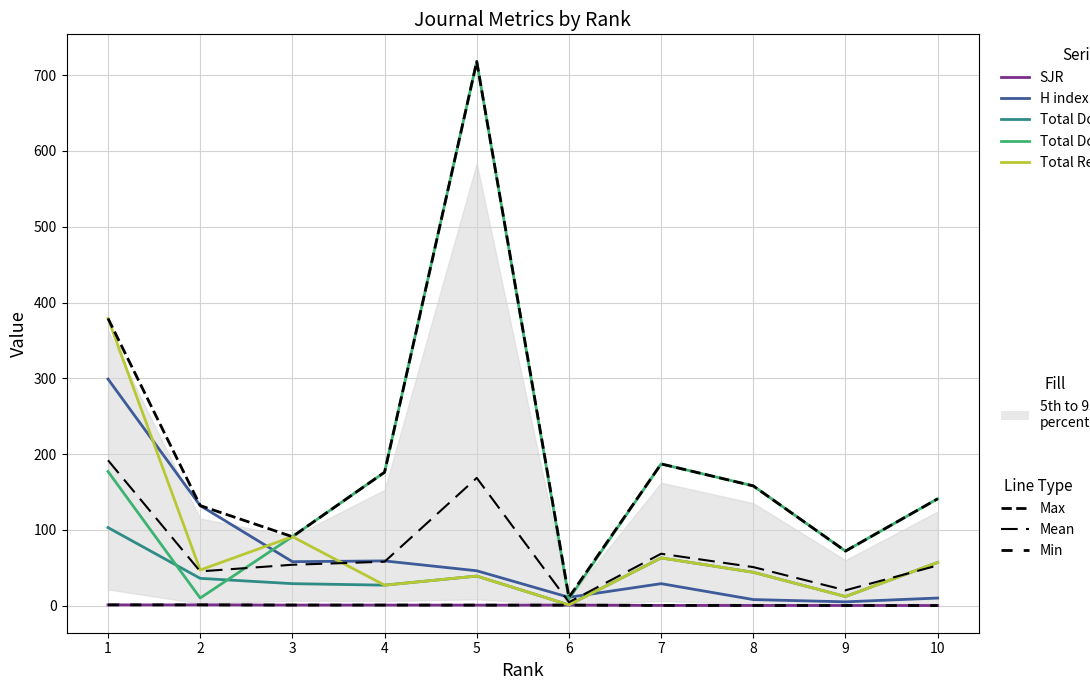

What is the maximum value for SJR?

1.0